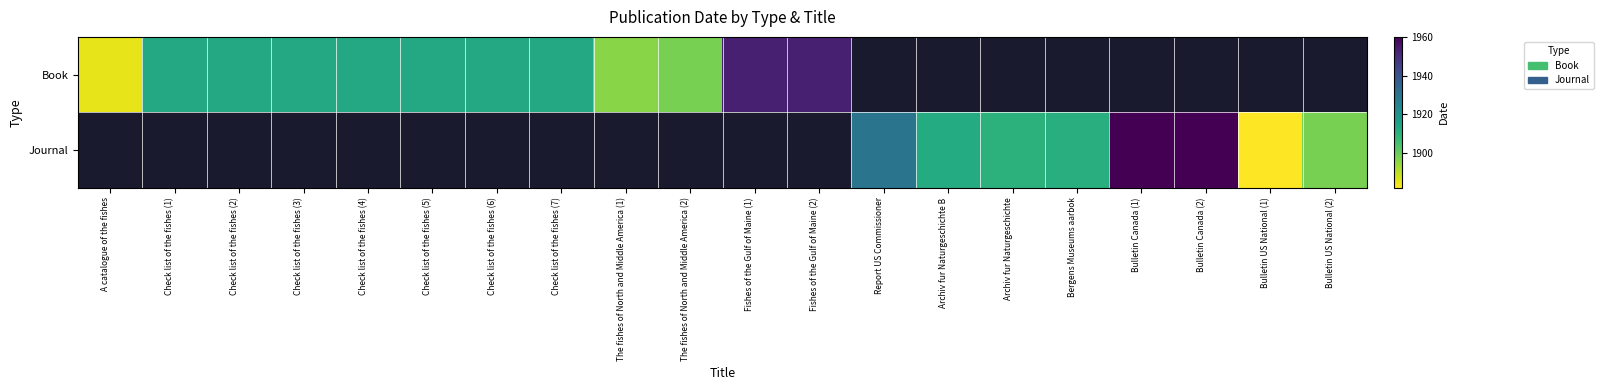

How many positive values does the Book series have?

12